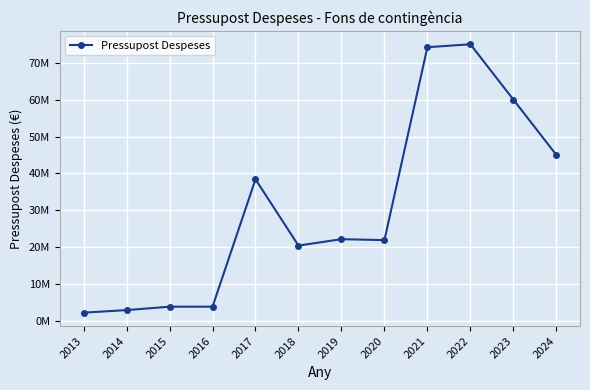

What is the sum of all values?

370066460